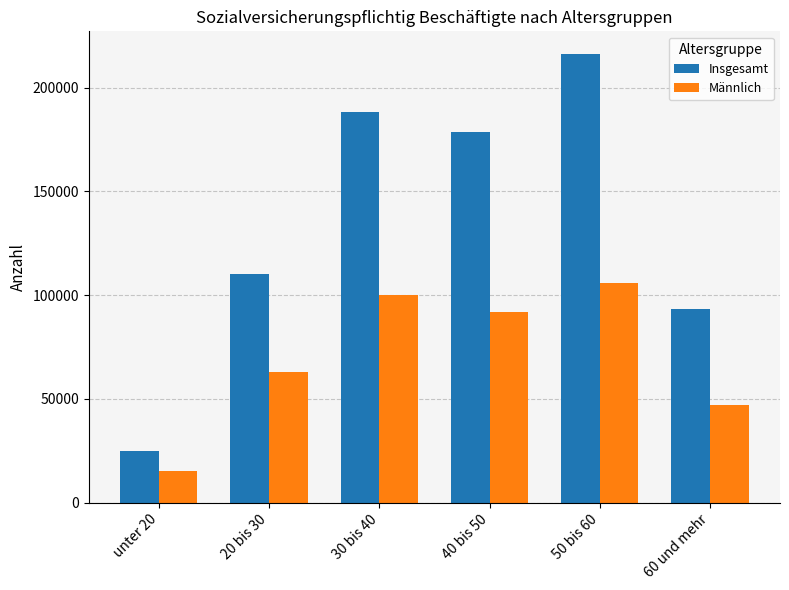

The value of Männlich at 20 bis 30 is 62844. True or false?

True